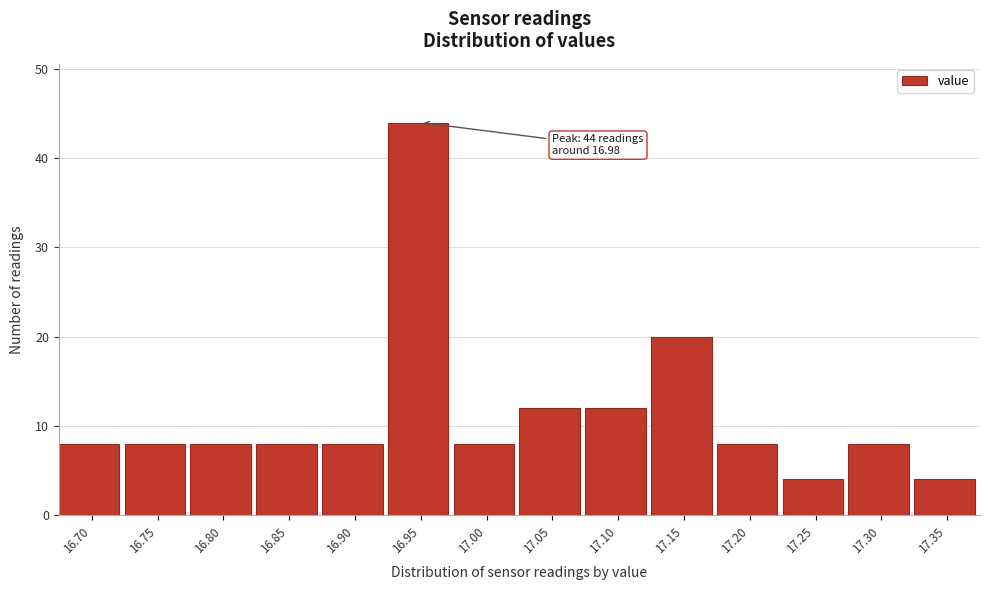

Reading left to right, list all the values displayed in this chart.

16.70=8	16.75=8	16.80=8	16.85=8	16.90=8	16.95=44	17.00=8	17.05=12	17.10=12	17.15=20	17.20=8	17.25=4	17.30=8	17.35=4